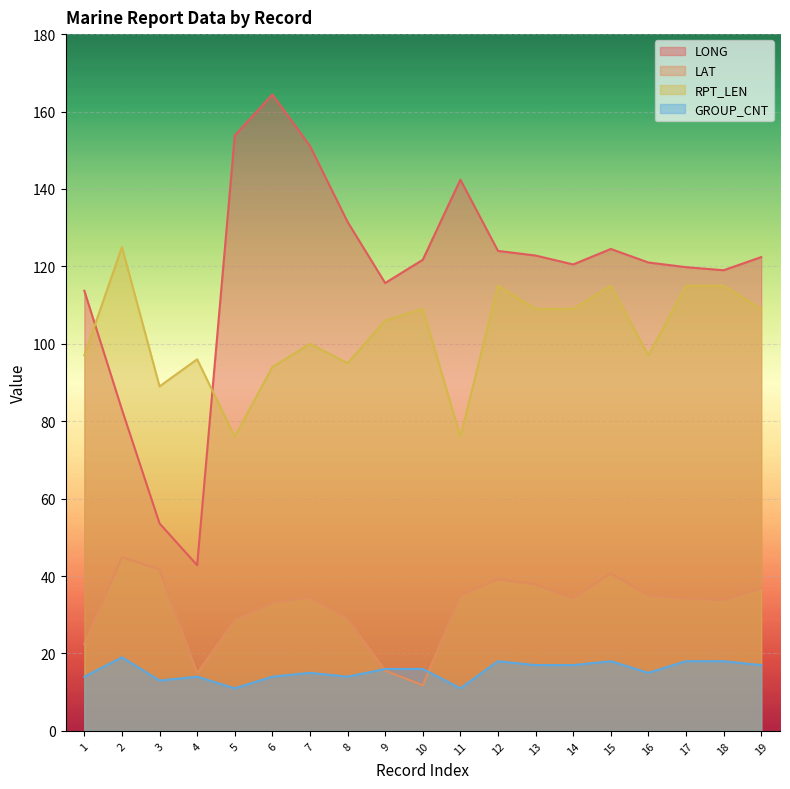

Which label corresponds to the smallest value in the chart?

5